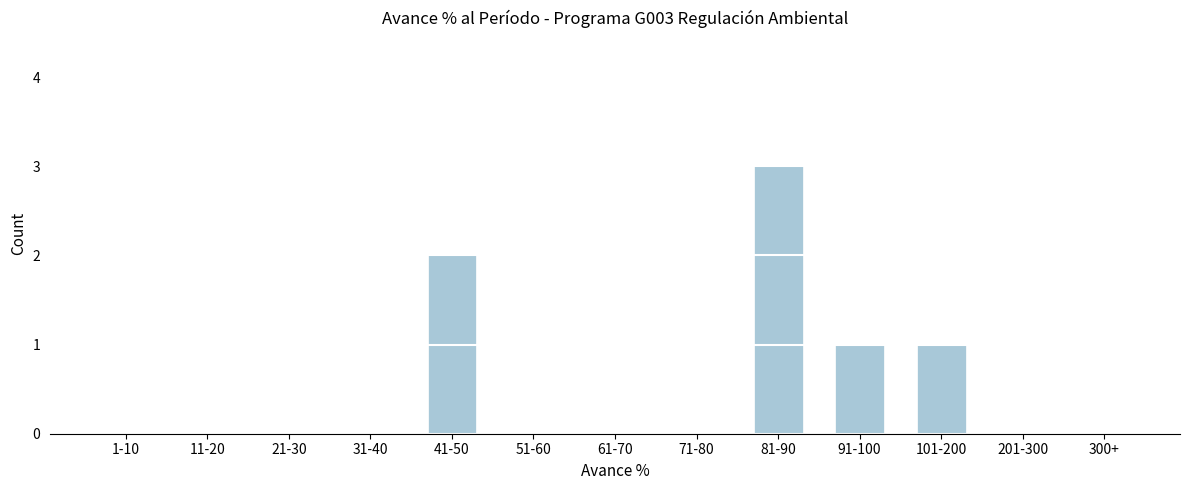

Reading right to left, extract all data points from this chart.

300+=0	201-300=0	101-200=1	91-100=1	81-90=3	71-80=0	61-70=0	51-60=0	41-50=2	31-40=0	21-30=0	11-20=0	1-10=0